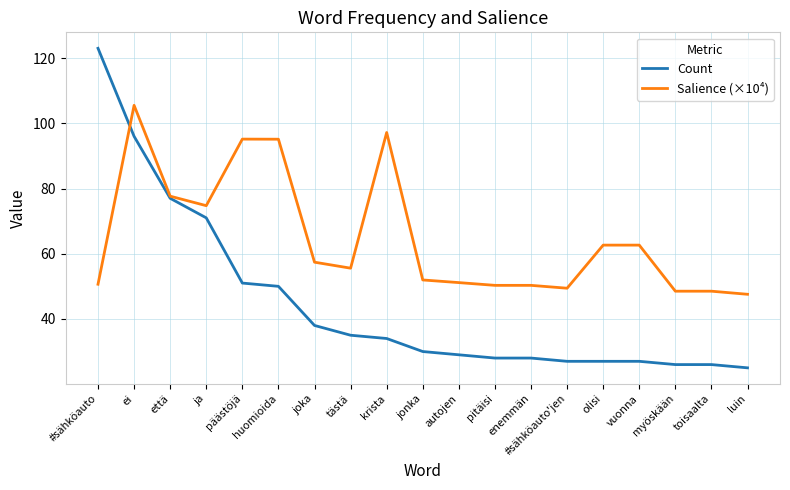

Between pitäisi and luin, which series saw the biggest shift?

Count